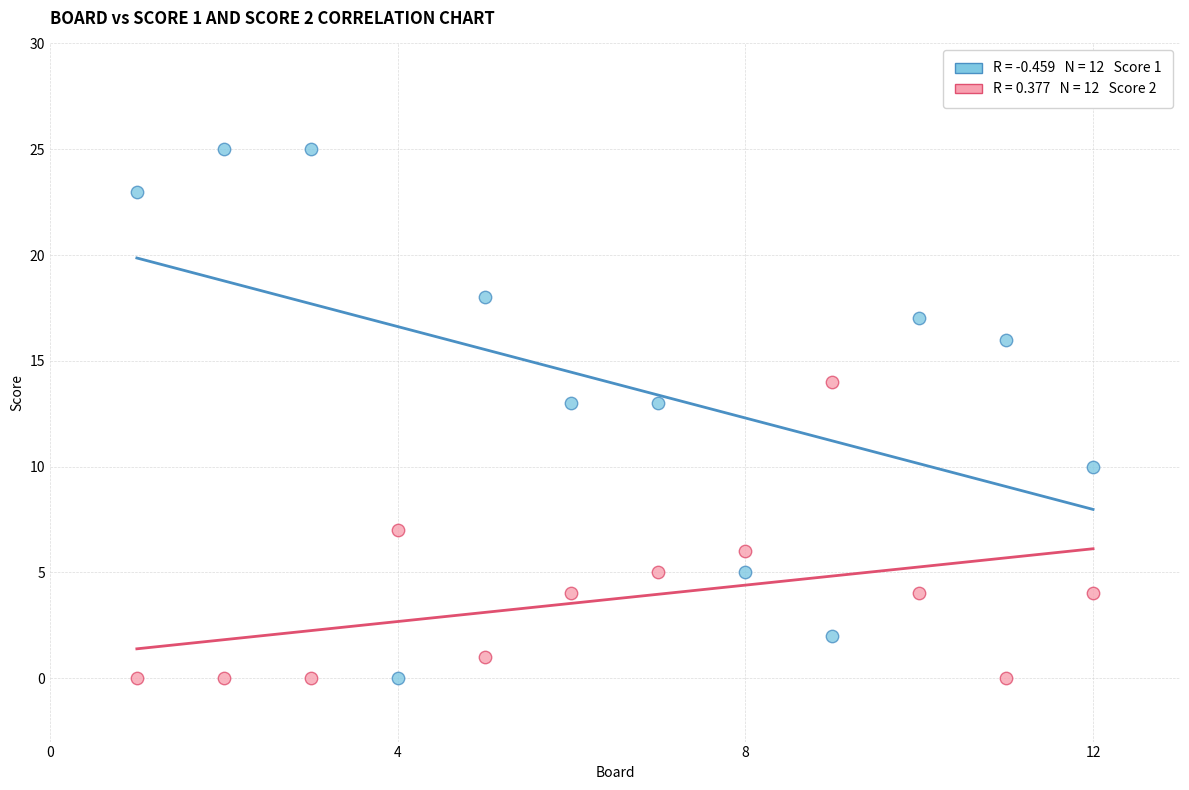

Across all data points, what is the range of Y values (max minus min)?

25